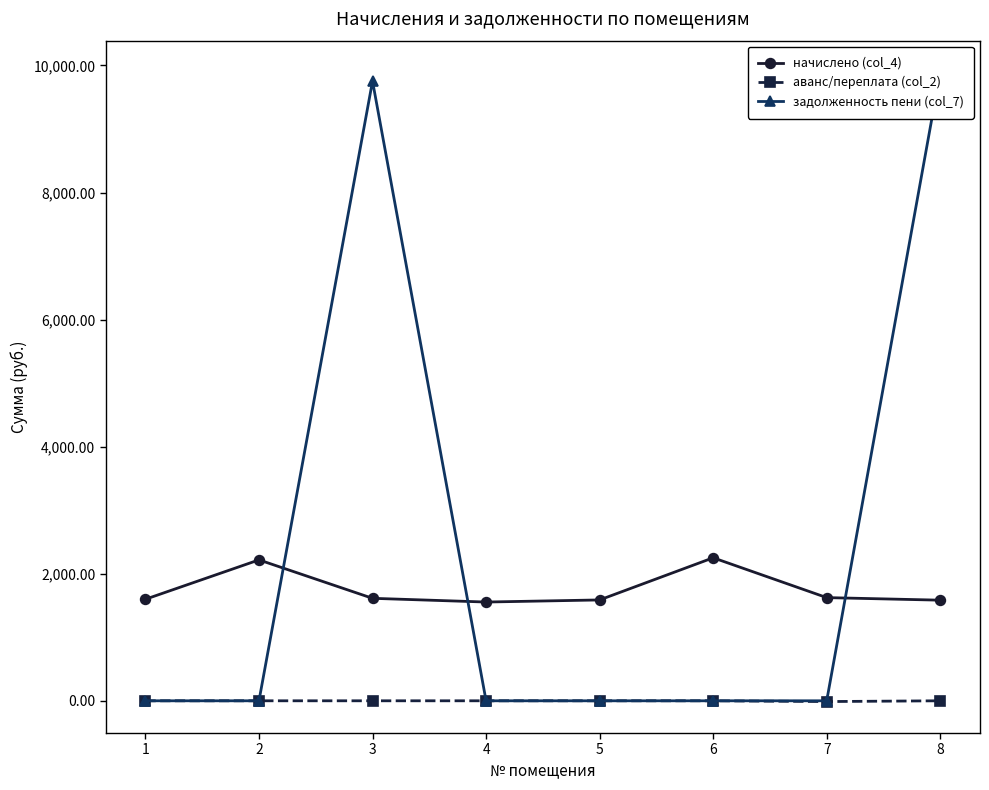

True or false: задолженность пени (col_7) has more than 0 interior local peaks.

True